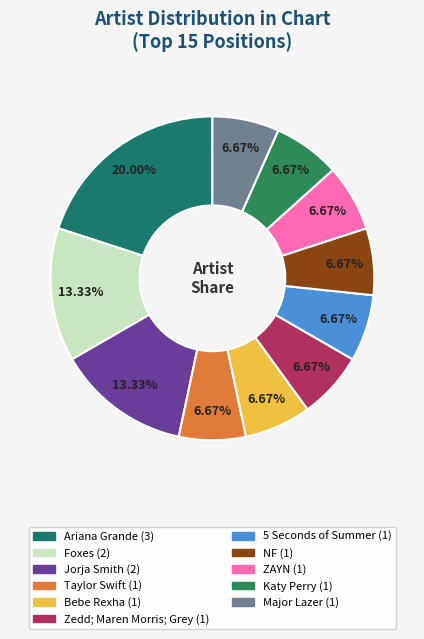

What percentage do Taylor Swift and Foxes together represent?

20.0%